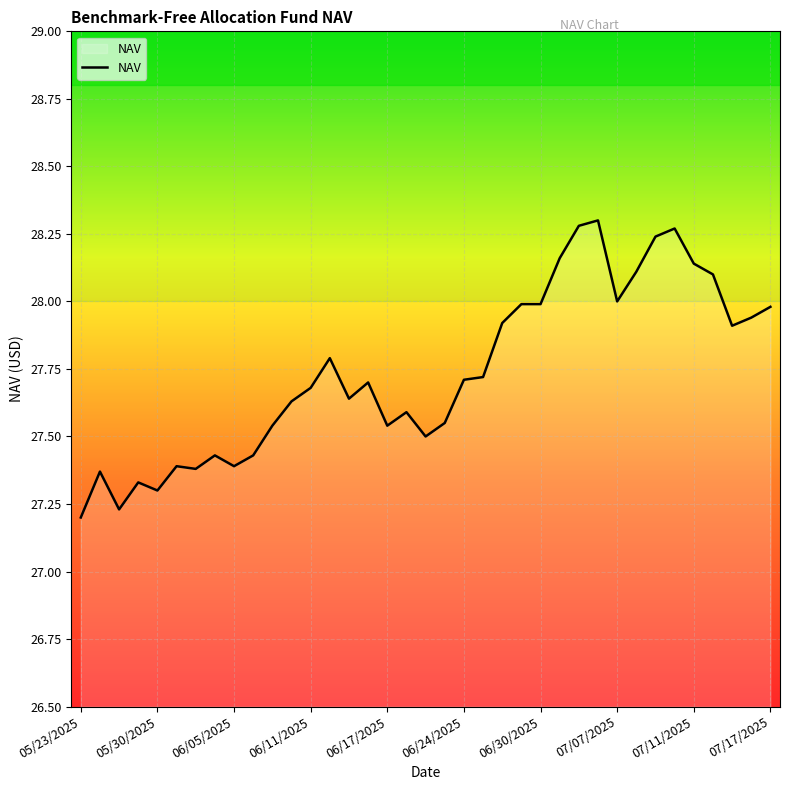

What is the average value?

27.7